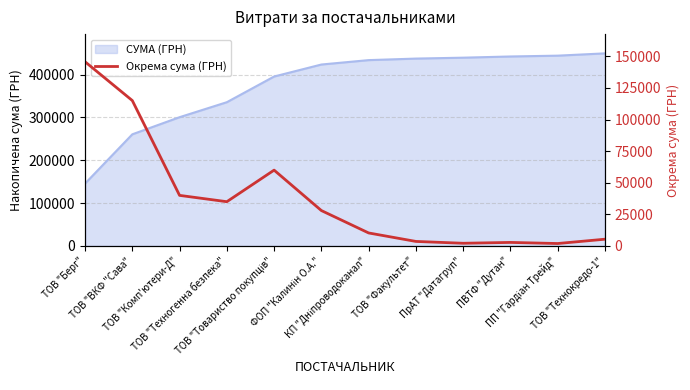

List the labels in order of value, largest first.

ТОВ "Берг", ТОВ "ВКФ "Сава", ТОВ "Товариство покупців", ТОВ "Комп'ютери-Д", ТОВ "Техногенна безпека", ФОП "Калинін О.А.", КП "Дніпроводоканал", ТОВ "Технокредо-1", ТОВ "Факультет", ПВТФ "Дутан", ПрАТ "Датагруп", ПП "Гардіан Трейд"